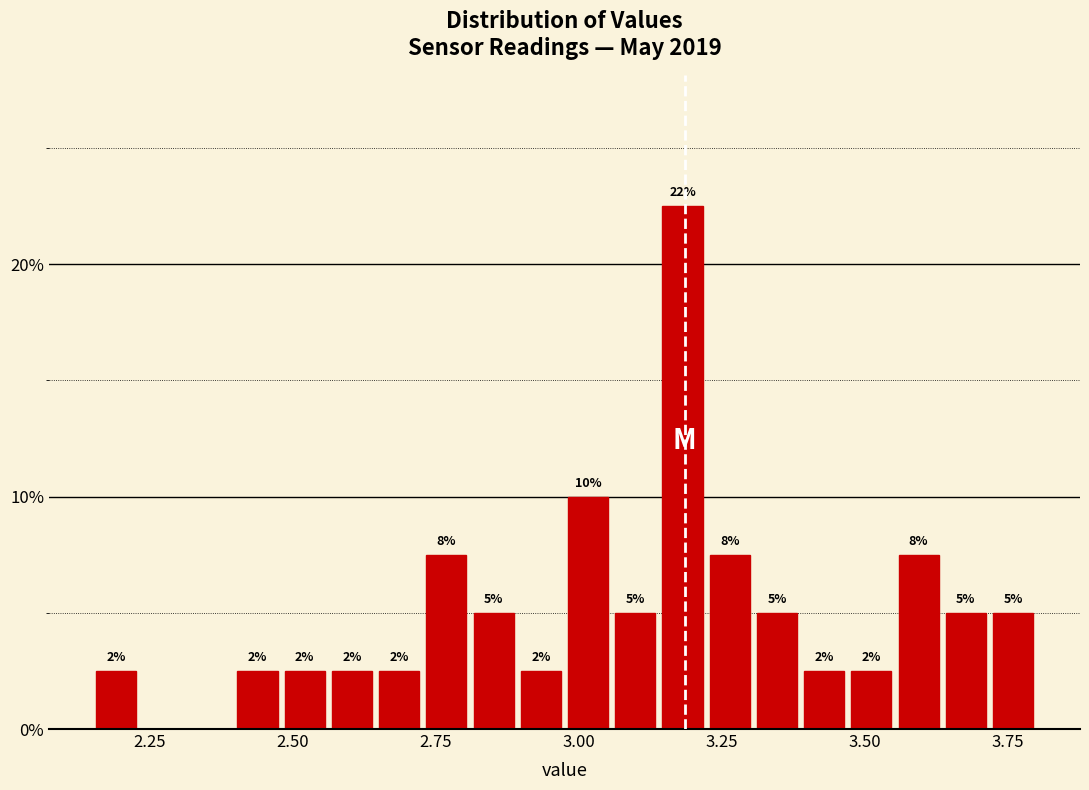

Around what value on the x-axis is the tallest bar? Give the approximate position of its centre, as read against the axis.

3.20